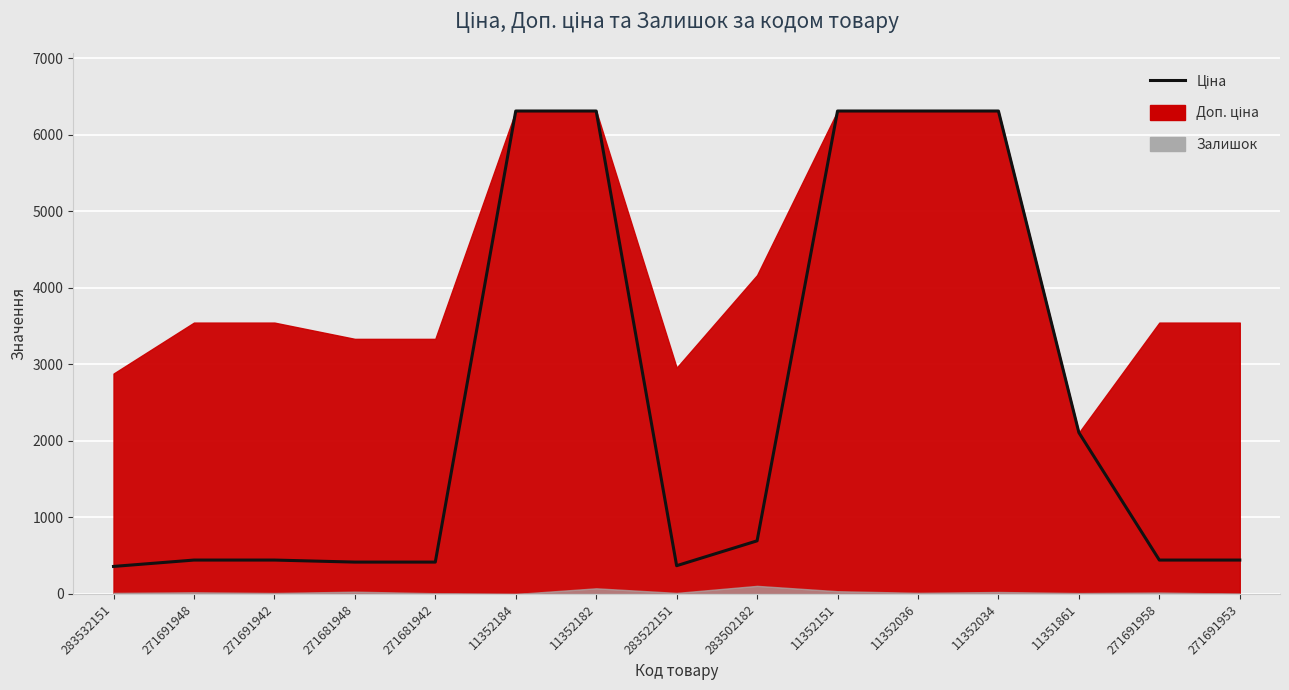

True or false: there are more than 1 points higher than both neighbors.

False